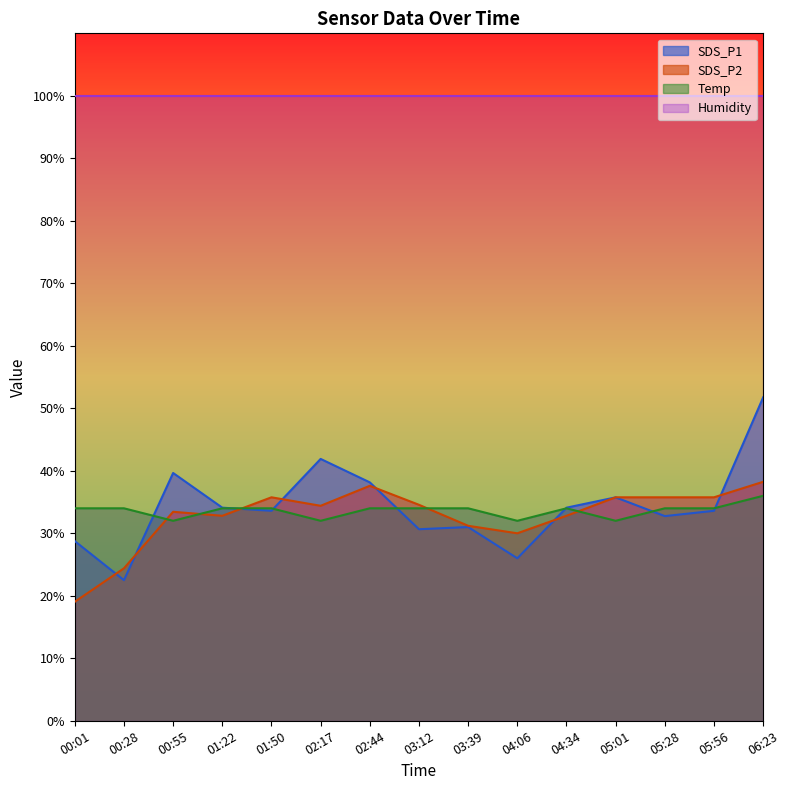

The SDS_P2 series shows 8.7 at 02:17. True or false?

False